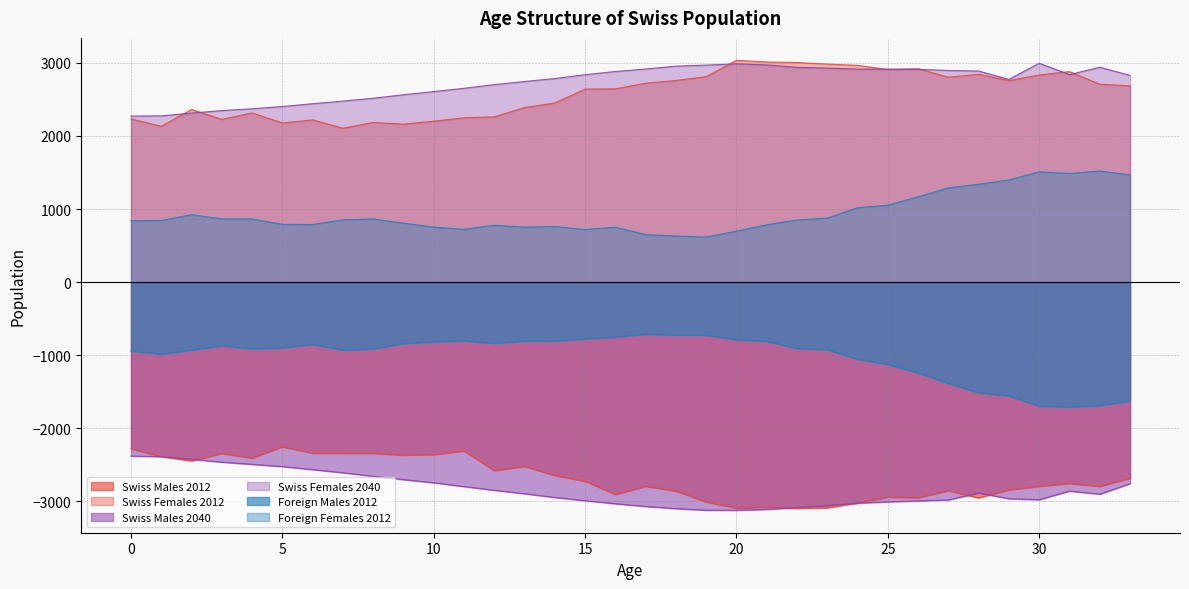

Rank the series by their maximum value, from lowest to highest.

Swiss Males 2040, Swiss Males 2012, Foreign Males 2012, Foreign Females 2012, Swiss Females 2040, Swiss Females 2012